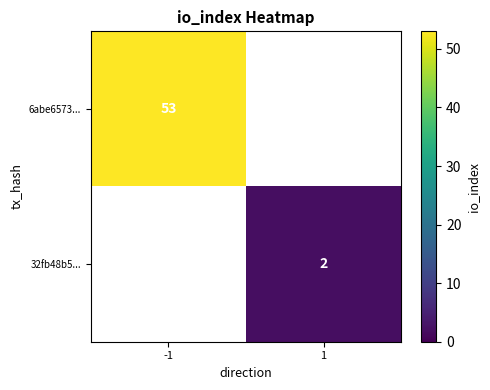

What is the smallest value displayed?

2.0